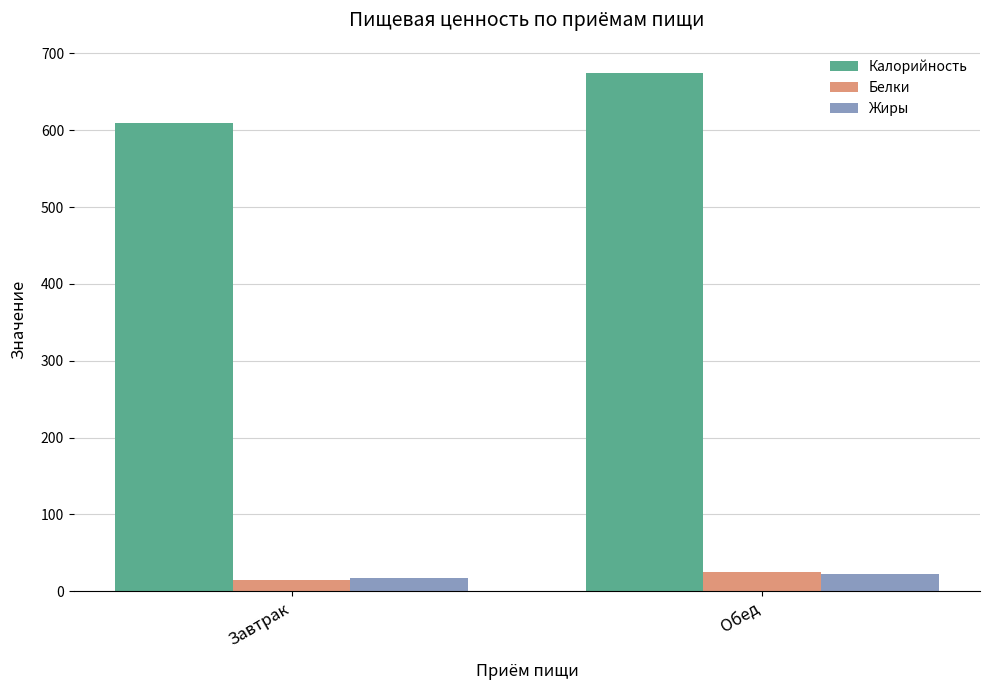

At which label does Жиры reach its minimum?

Завтрак